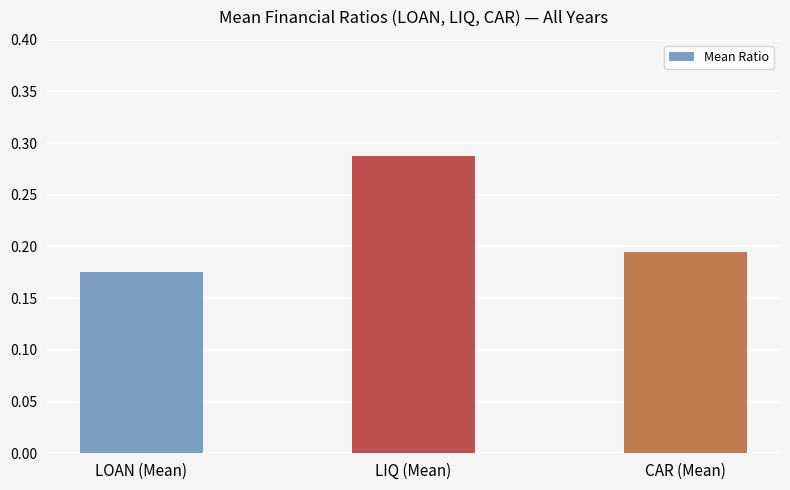

True or false: the data shows 0.1 at LOAN (Mean).

False